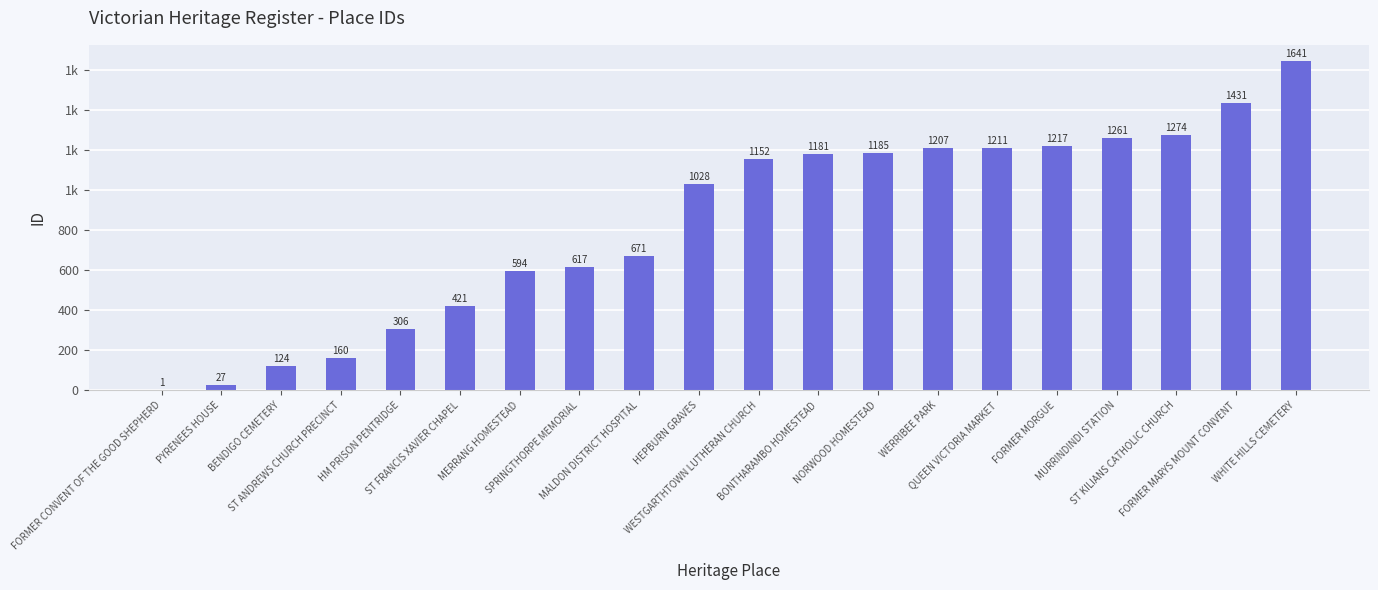

What position from the left is HM PRISON PENTRIDGE?

5